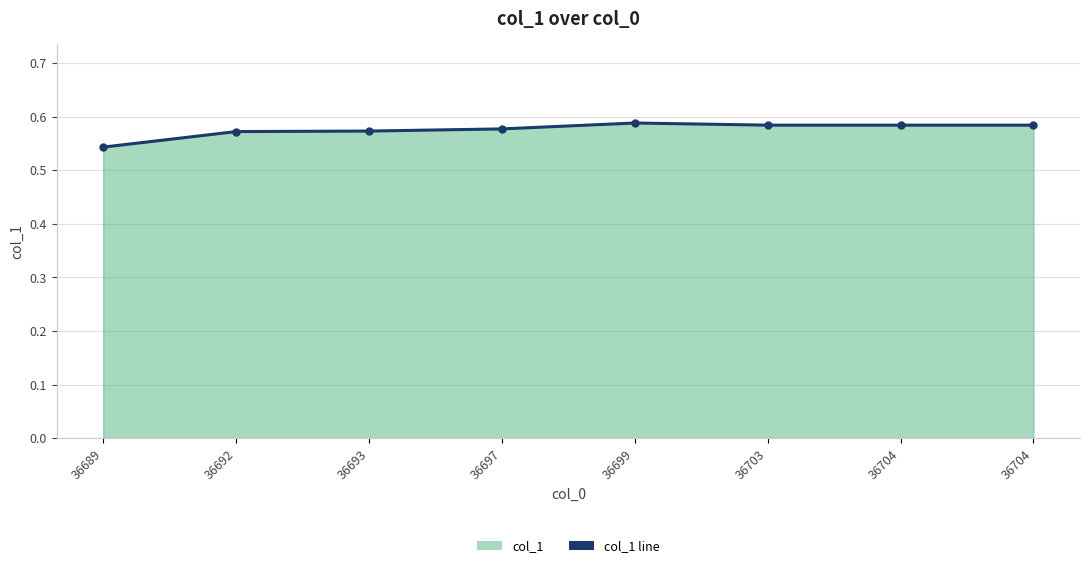

What is the sum of all values?

4.6